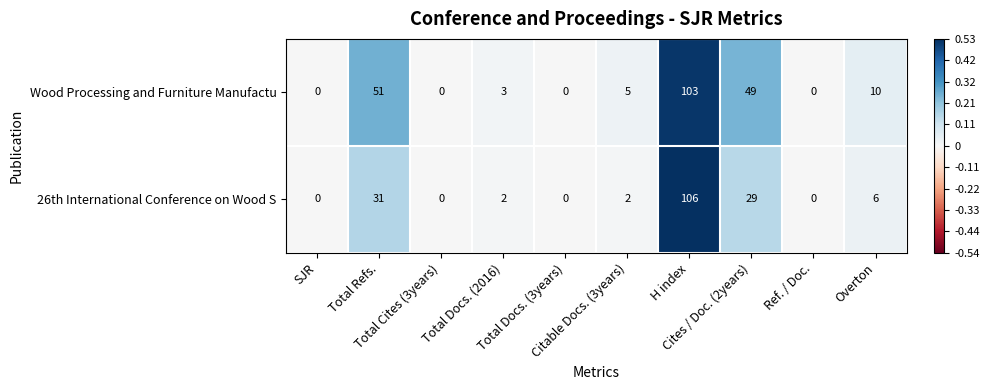

What is the difference between the maximum and second lowest values in the 26th International Conference on Wood S series?

106